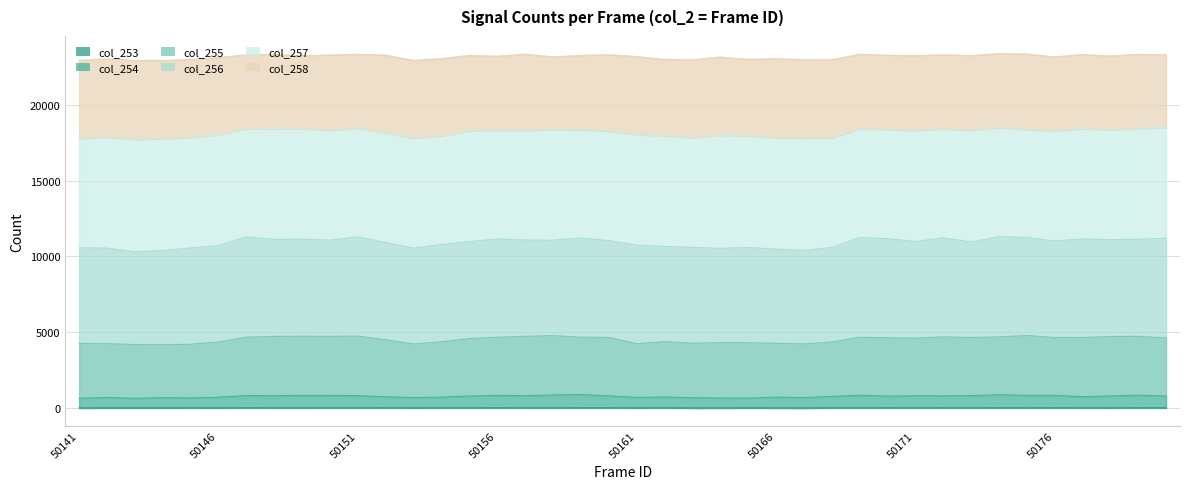

True or false: col_253 and col_254 intersect in this chart.

False